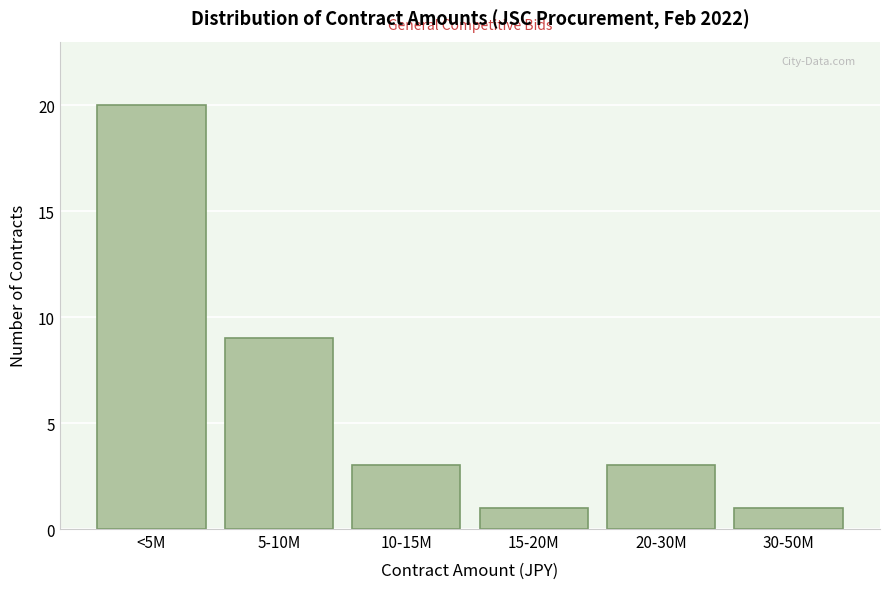

Reading right to left, extract all data points from this chart.

30-50M=1	20-30M=3	15-20M=1	10-15M=3	5-10M=9	<5M=20